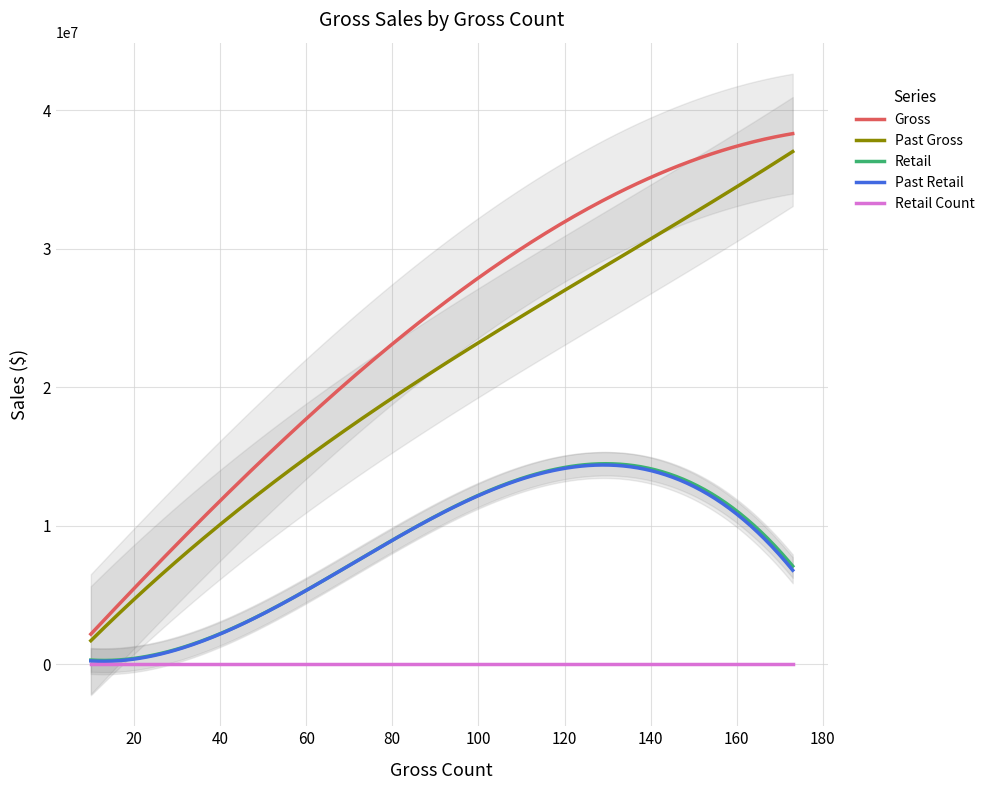

In Gross, how many points are lower than both neighbors (excluding endpoints)?

0